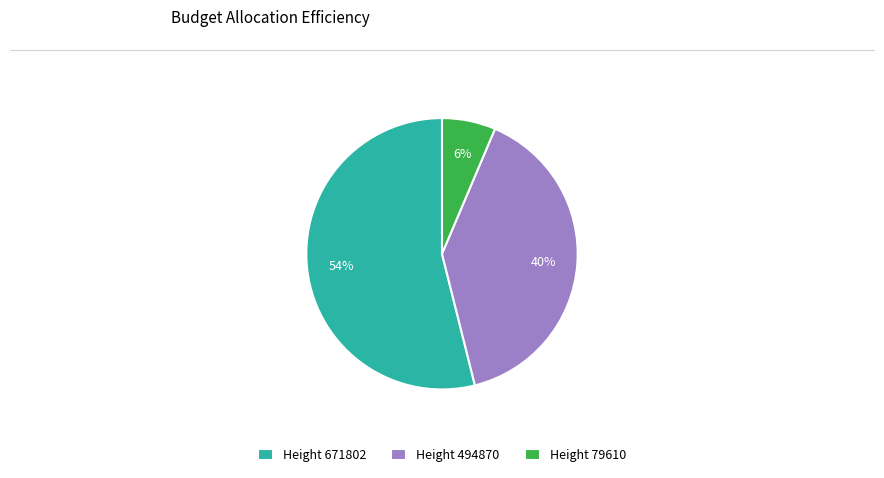

Between Height 494870 and Height 79610, which is larger?

Height 494870